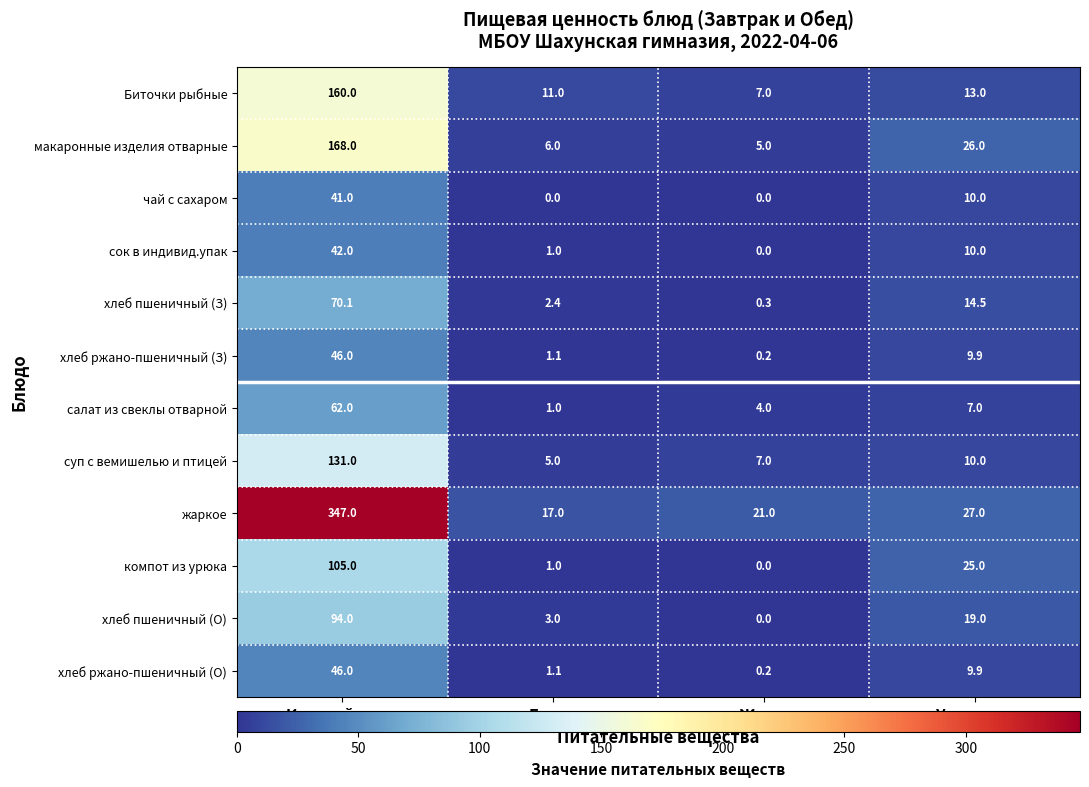

How many categories are shown in the chart?

4